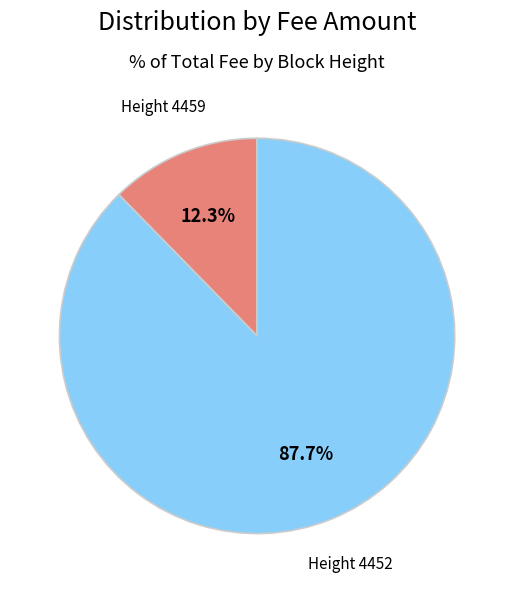

Which slice is the smallest?

Height 4459